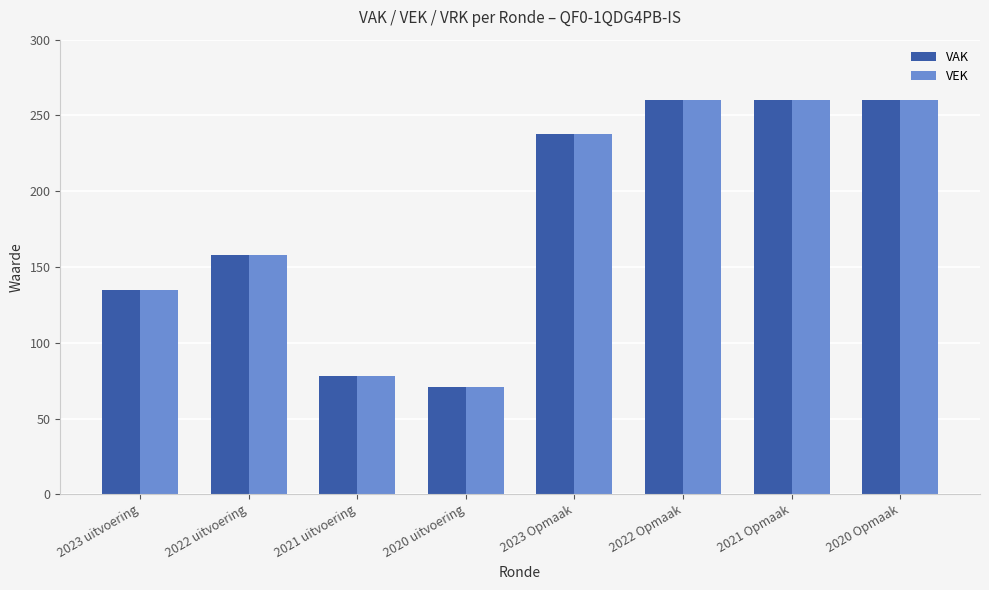

True or false: VEK has a value of 26 at 2020 uitvoering.

False